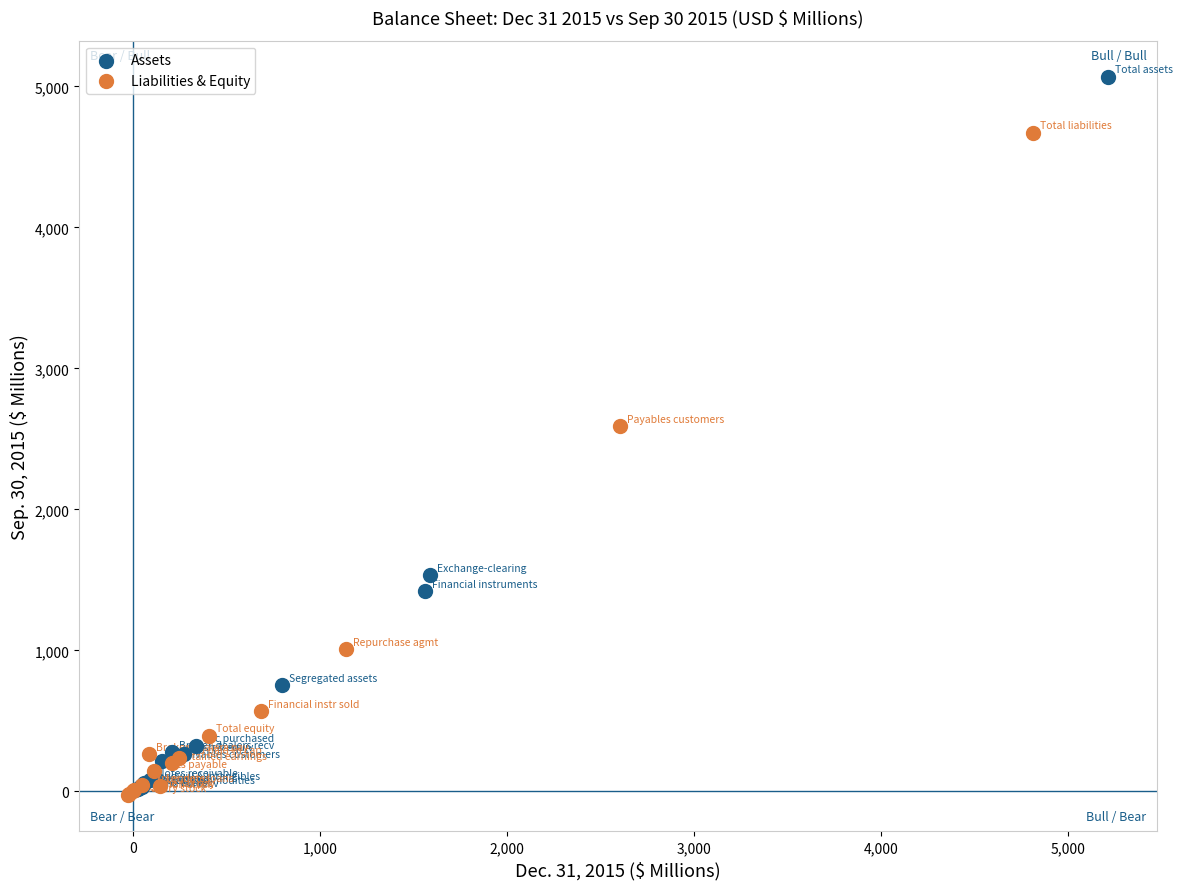

Which series contains the highest Y value?

Assets